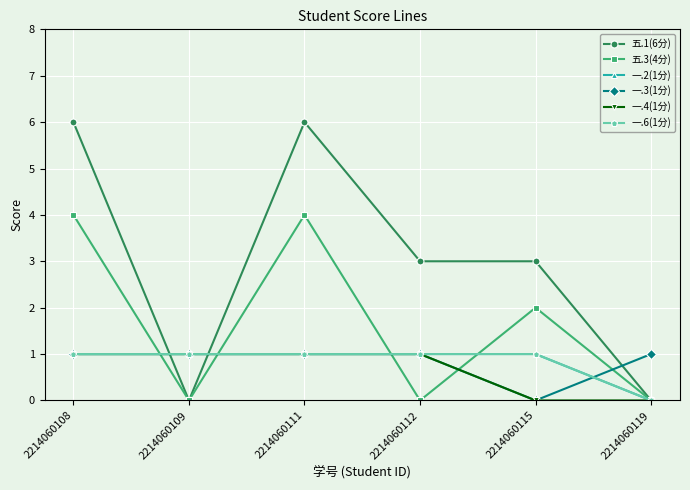

List the series in order of their peak value, highest first.

五.1(6分), 五.3(4分), 一.2(1分), 一.3(1分), 一.4(1分), 一.6(1分)